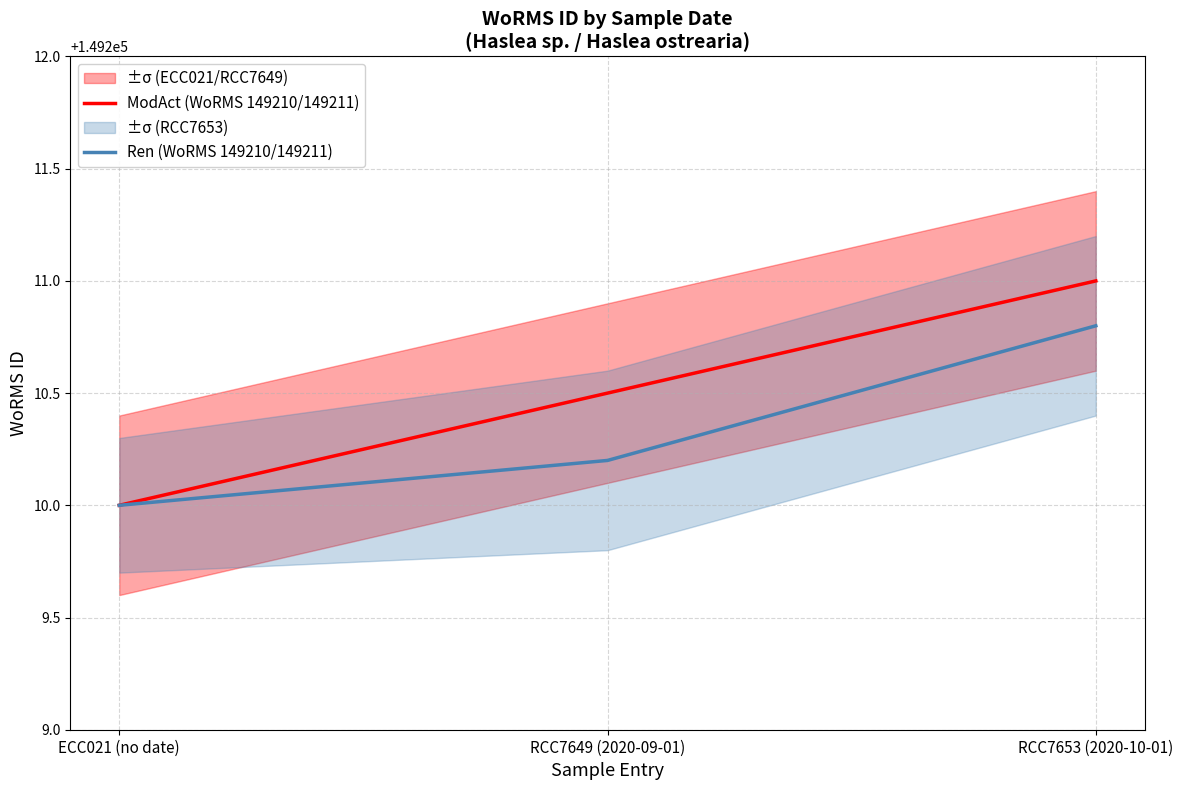

Which series has the widest spread of values?

ModAct (WoRMS 149210/149211)